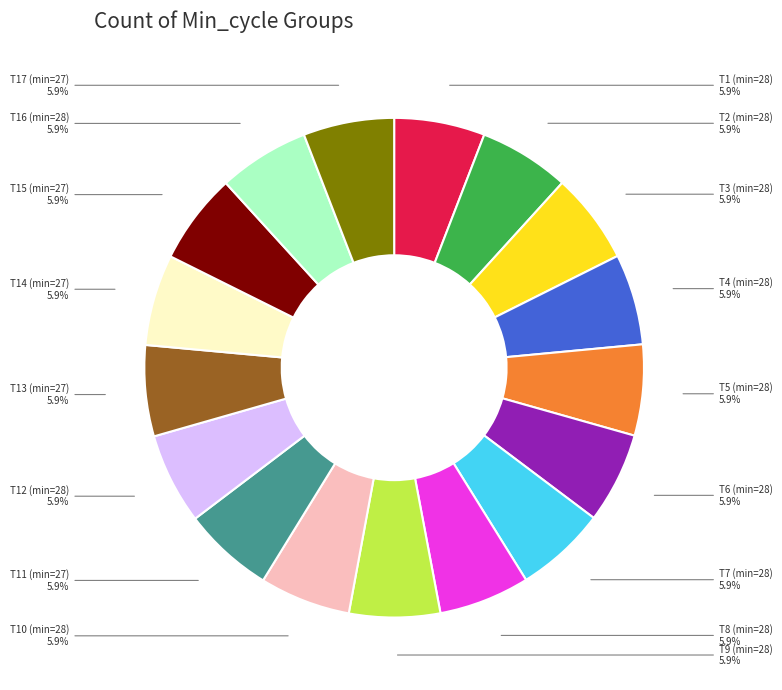

Is there any slice that represents more than half of the pie?

No